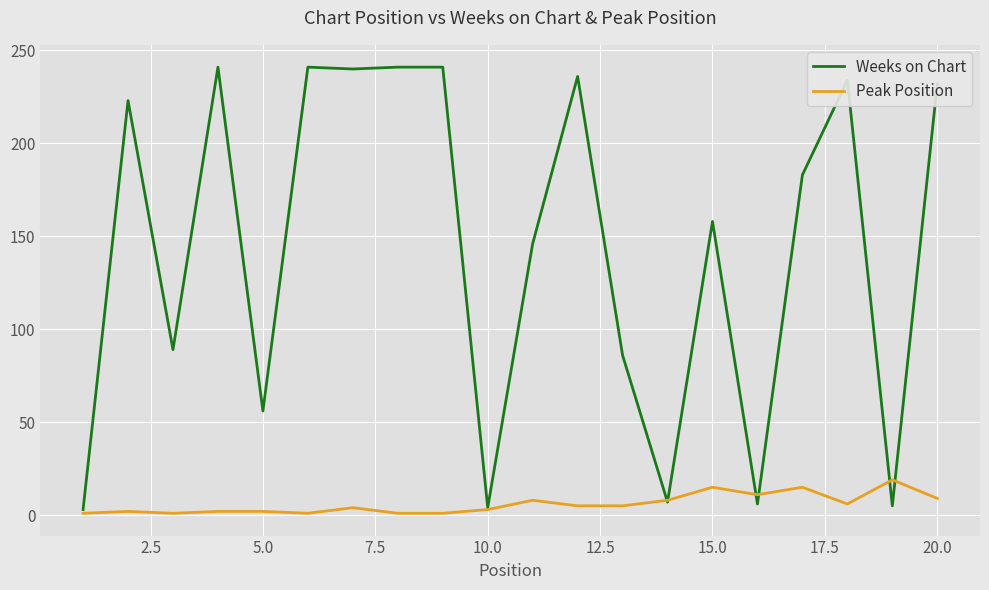

Rank the series by their maximum value, from lowest to highest.

Peak Position, Weeks on Chart